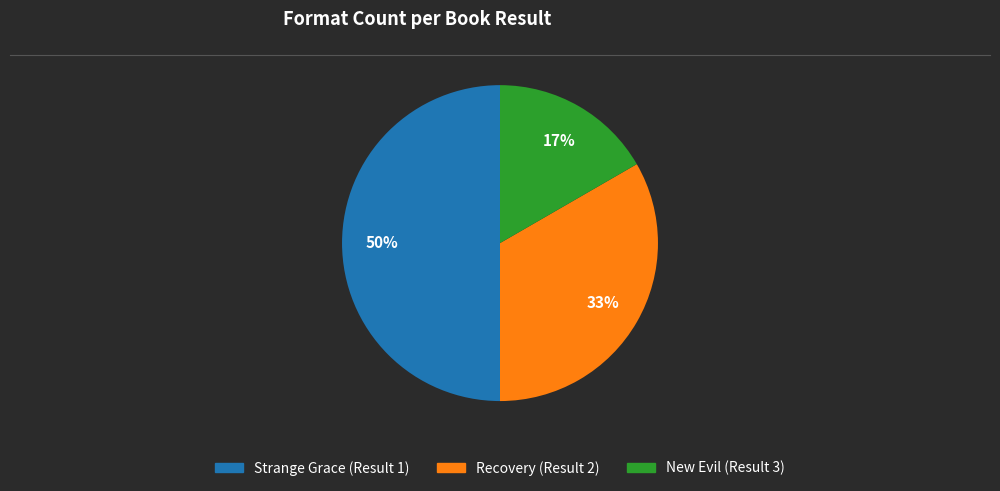

True or false: Recovery (Result 2) accounts for 39% of the total.

False